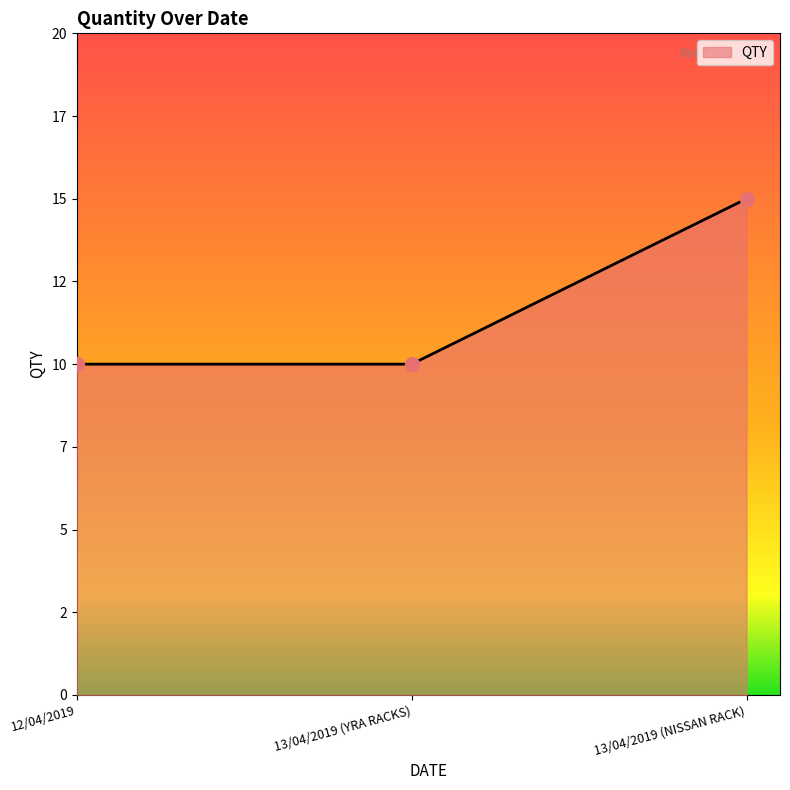

What is the change in value from 12/04/2019 to 13/04/2019 (NISSAN RACK)?

+5